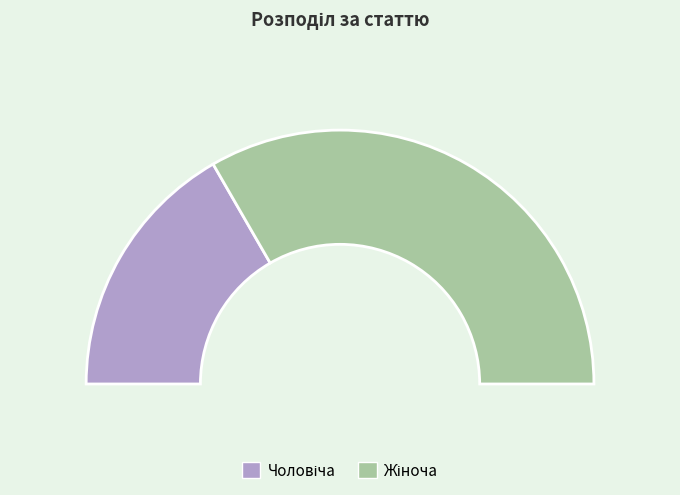

Count the number of slices in the pie.

2